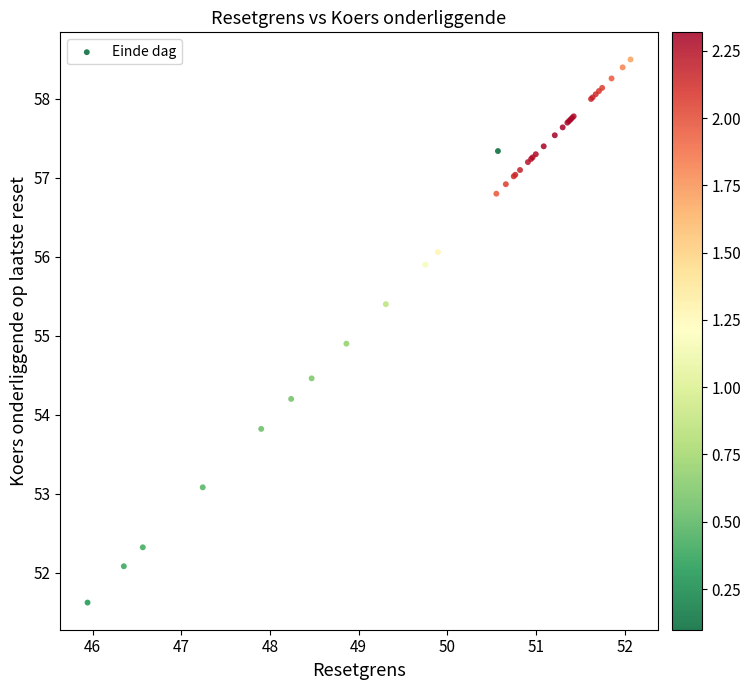

What Y value in the scatter plot is closest to 55?

54.9